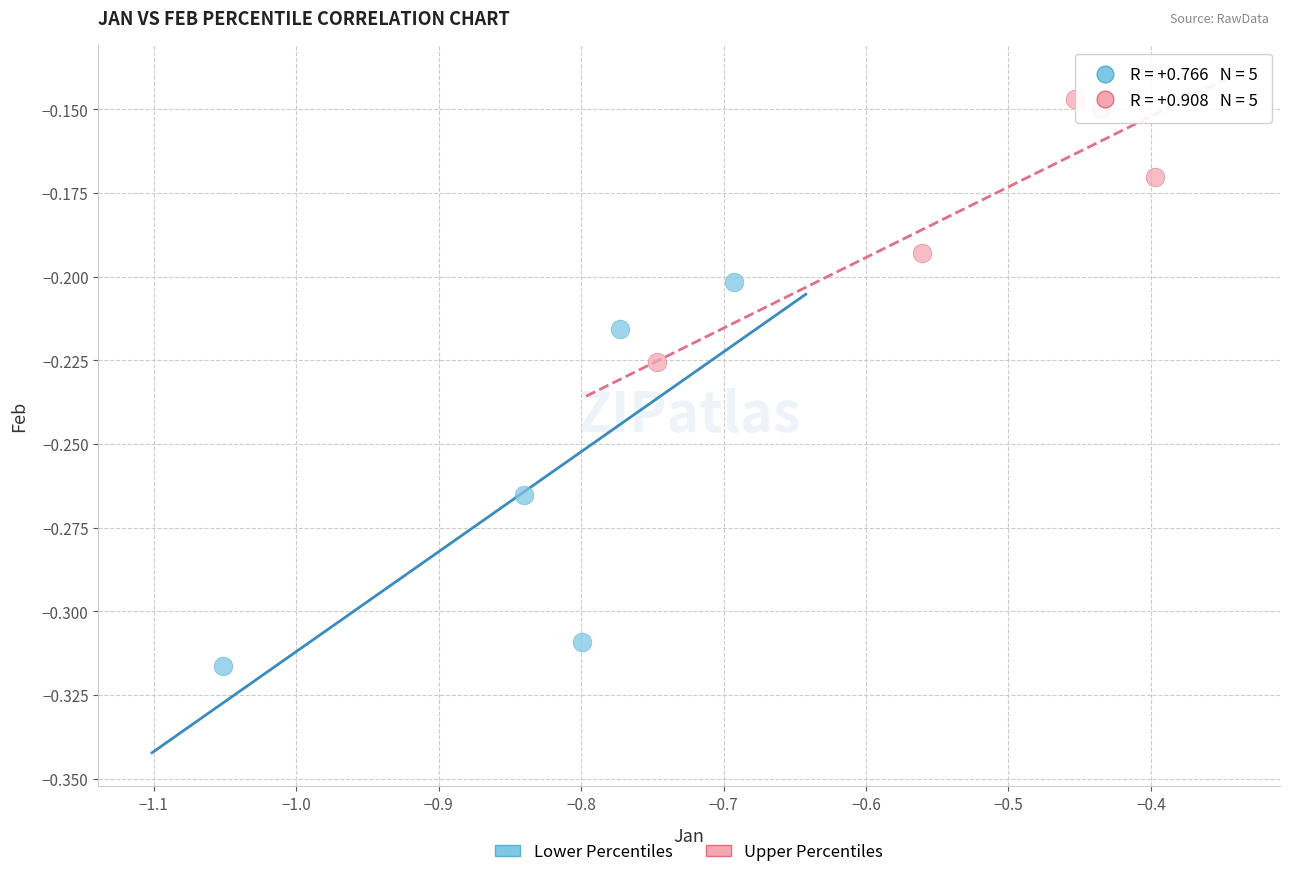

What are all the series names shown in the legend?

Lower Percentiles, Upper Percentiles